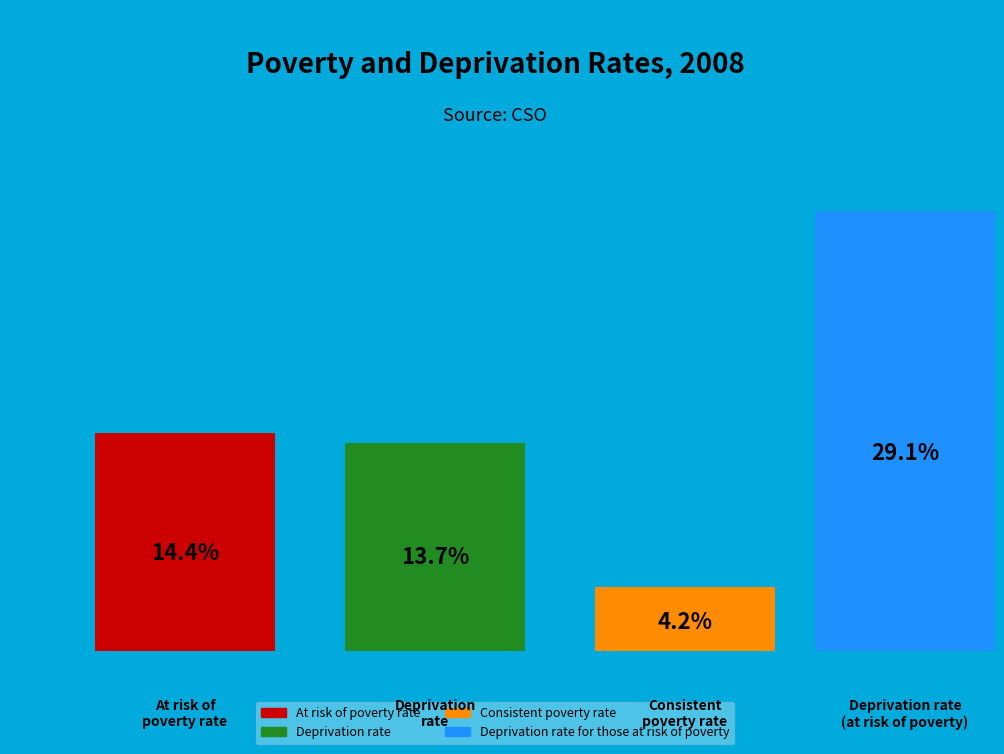

Which slice is the smallest?

Consistent poverty rate